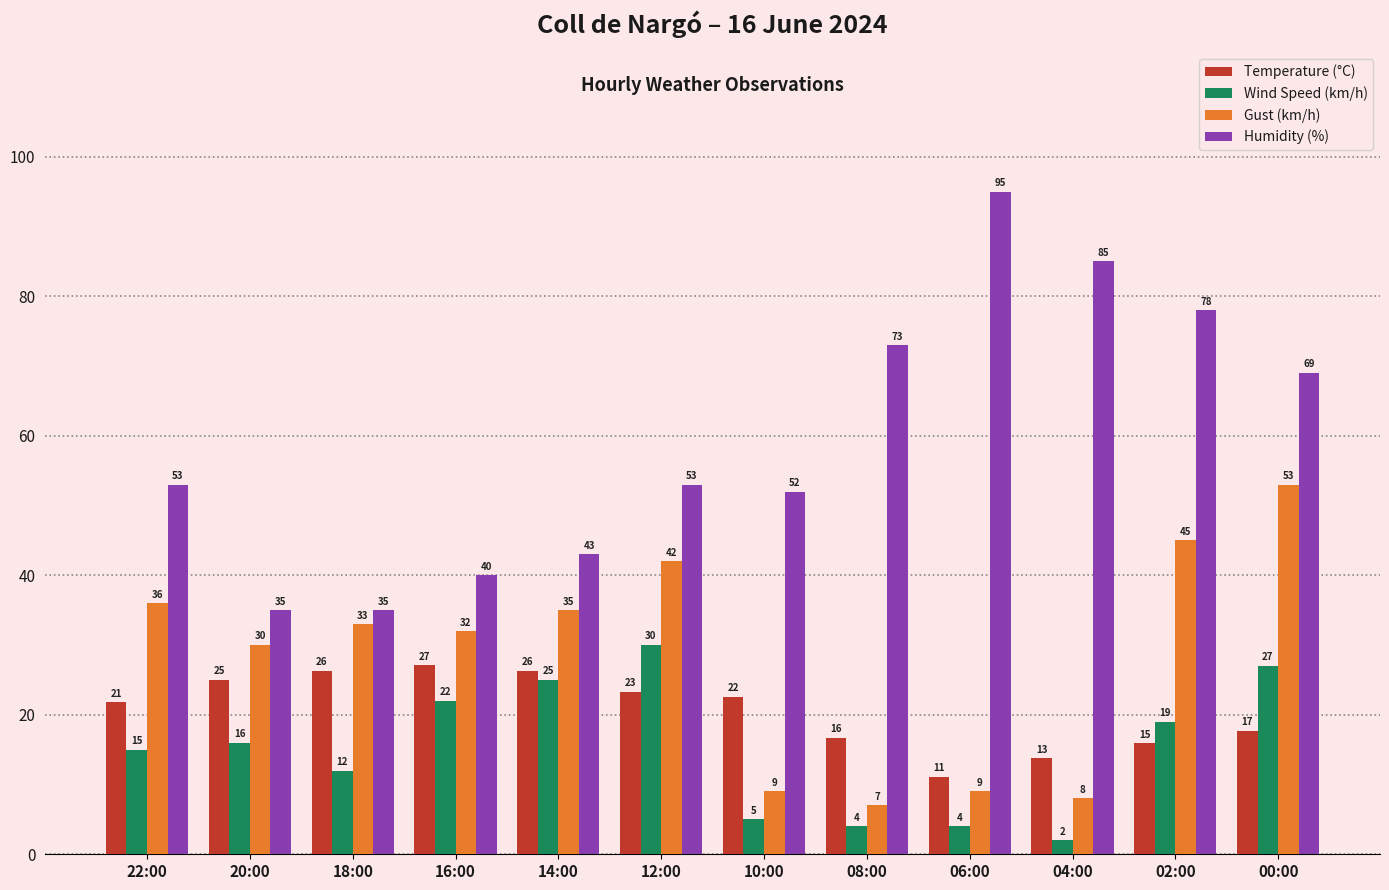

Count the number of data series in this chart.

4